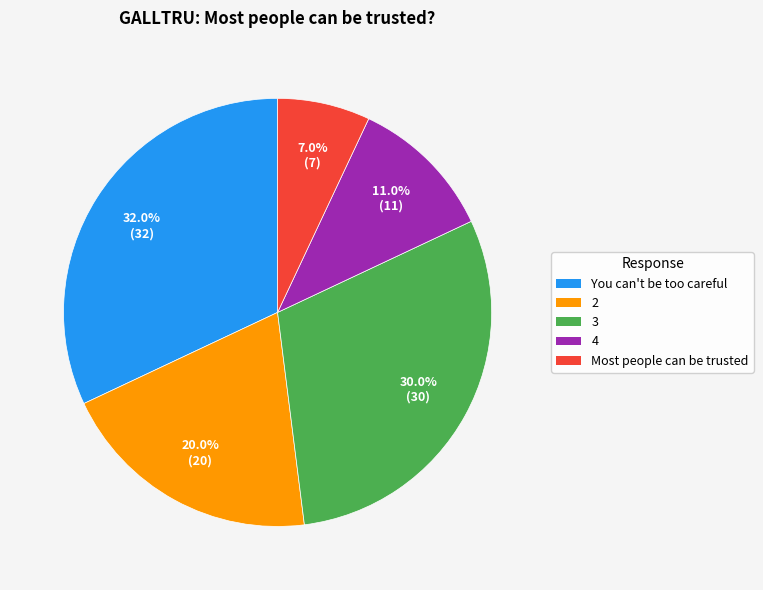

Which has a higher value, 4 or Most people can be trusted?

4